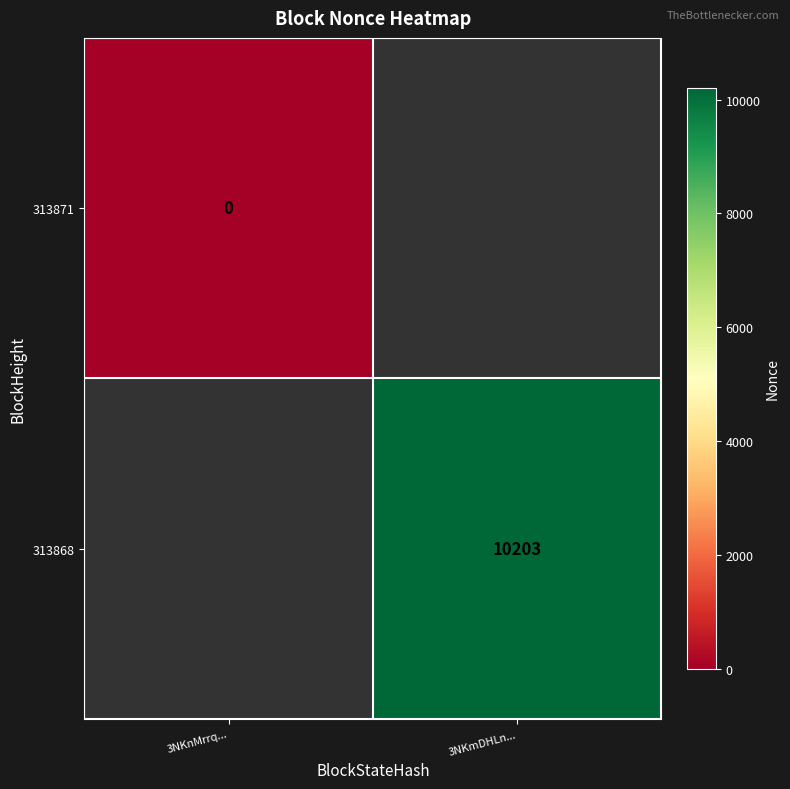

The 313868 series shows 18100 at 3NKmDHLn.... True or false?

False